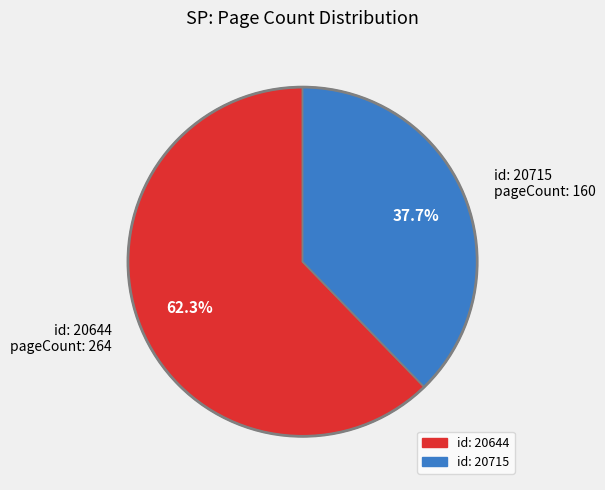

Which slice is the largest?

id: 20644 pageCount: 264